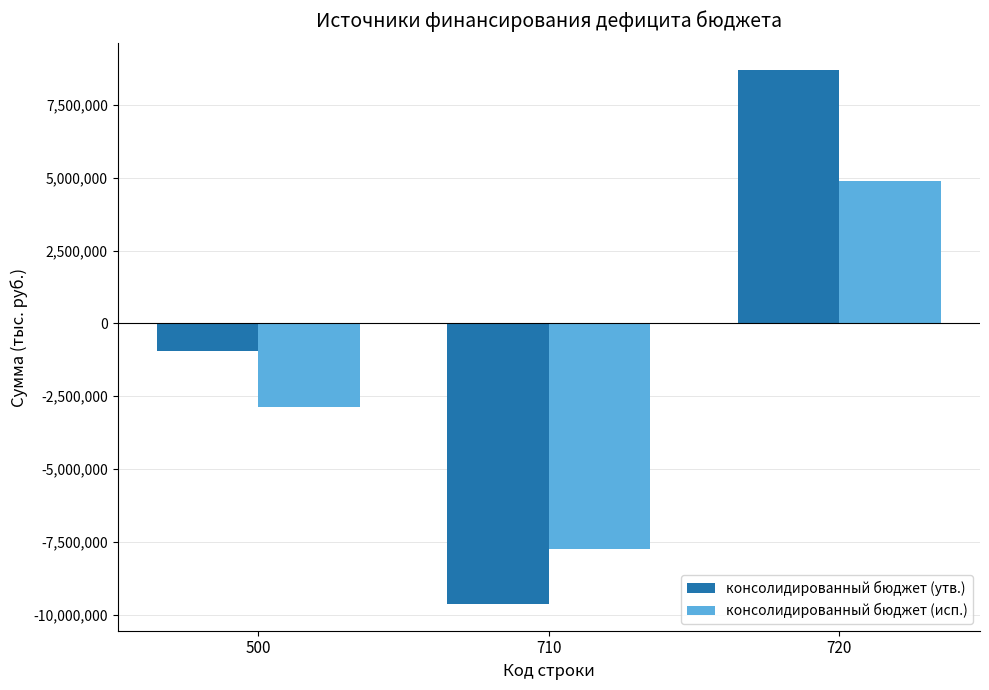

Reading left to right, list all the values displayed in this chart.

консолидированный бюджет (утв.): -941650.0	-9632200.0	8690550.0
консолидированный бюджет (исп.): -2882675.9	-7757221.1	4874545.2